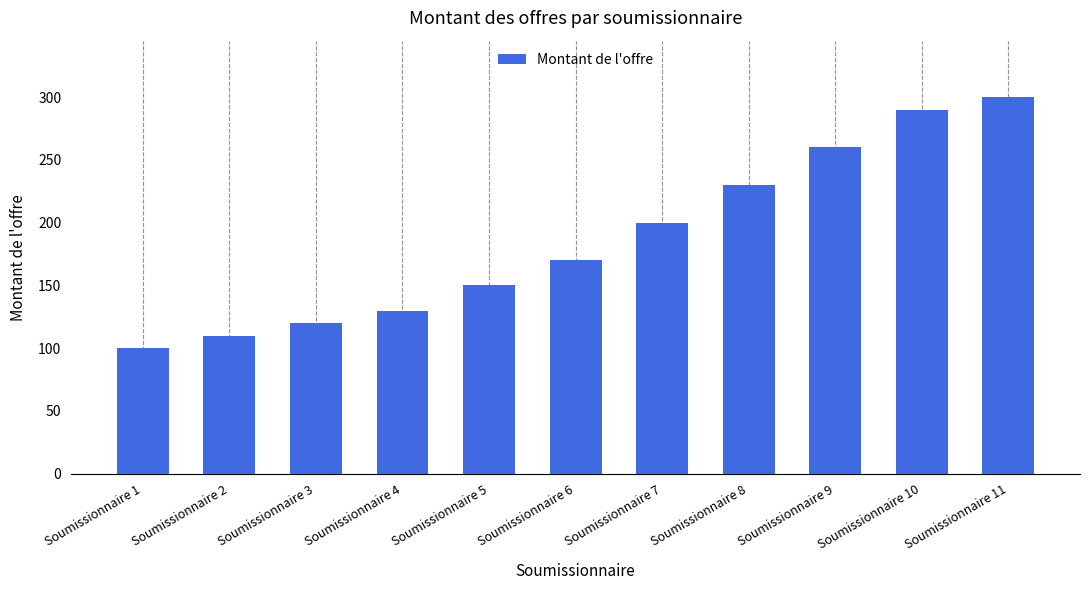

What is the ratio of the value at Soumissionnaire 3 to the value at Soumissionnaire 10?

0.4